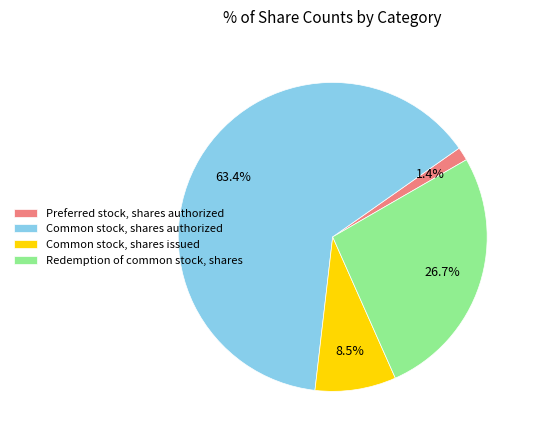

To the nearest percent, what portion does Common stock, shares authorized represent?

63%